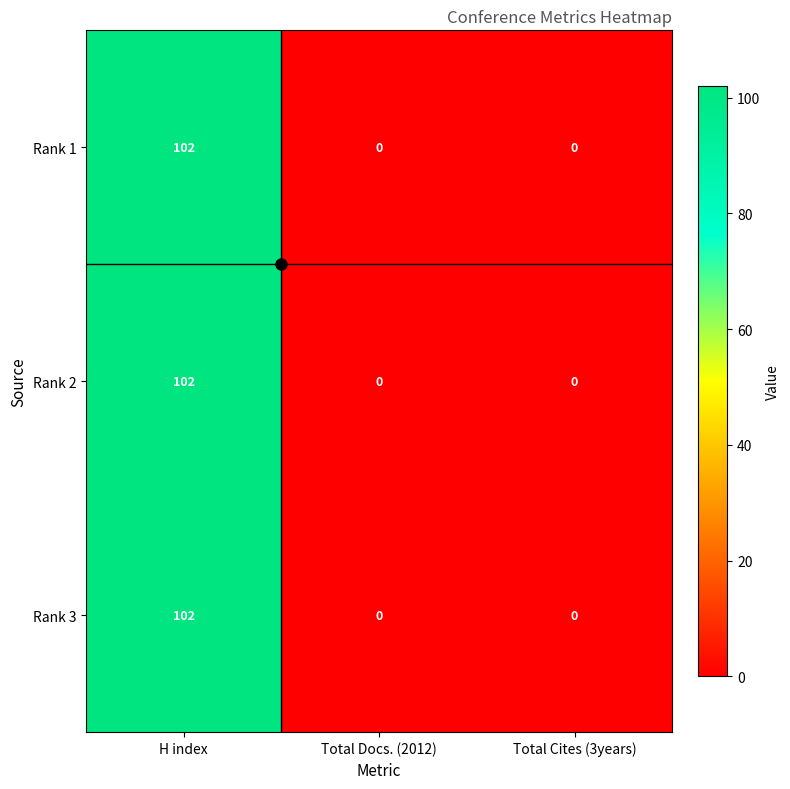

How many Rank 2 values are between 0 and 102?

3